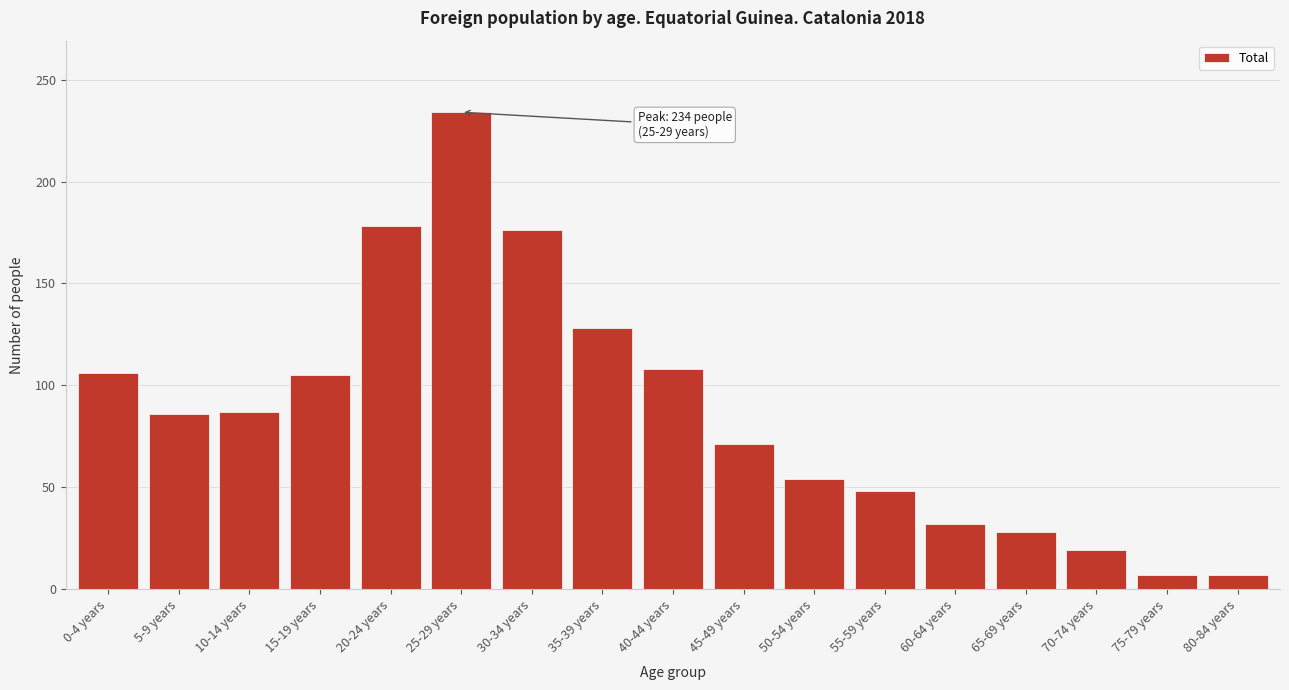

What is the label of the 16th bar from the right?

5-9 years